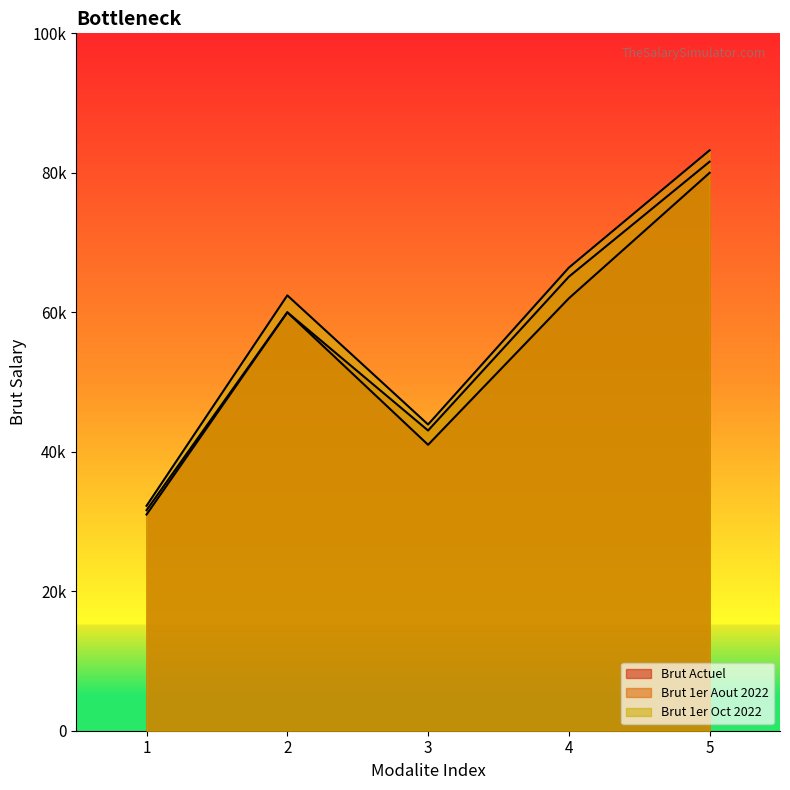

At which category does the chart reach its peak across all series?

5